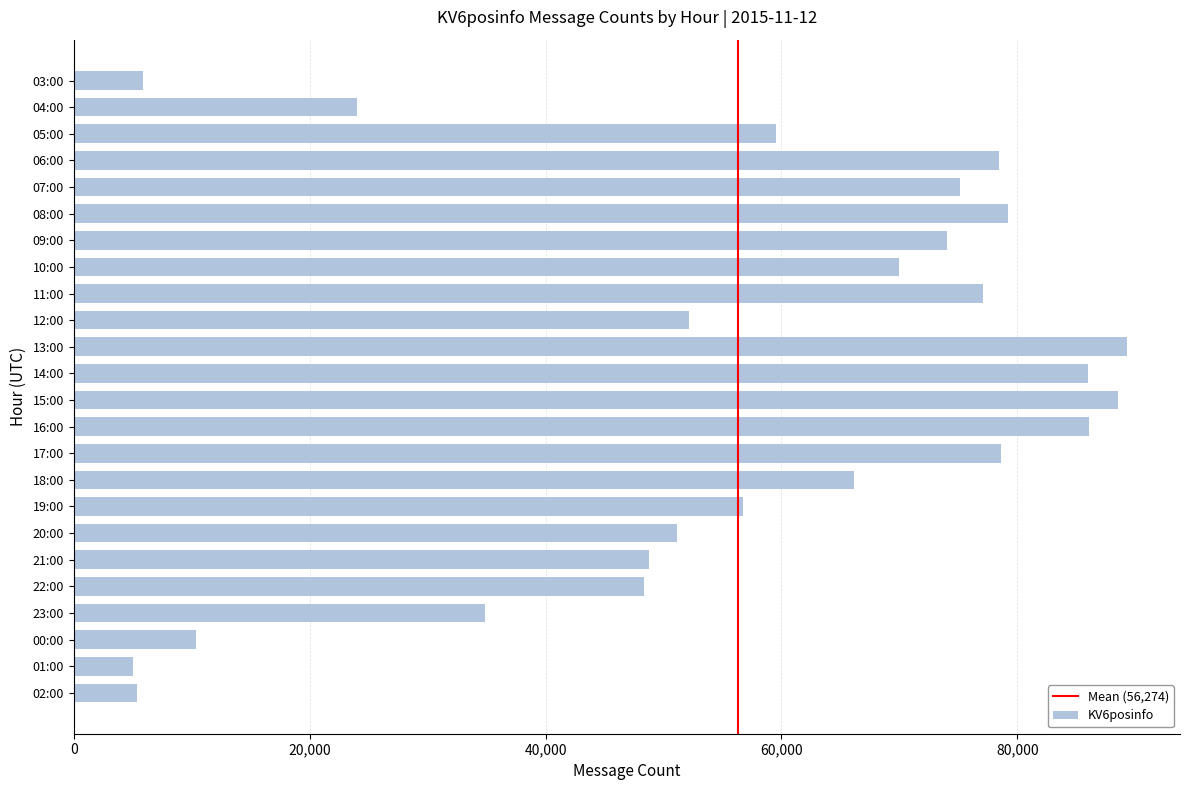

What is the label of the 4th bar from the top?

06:00